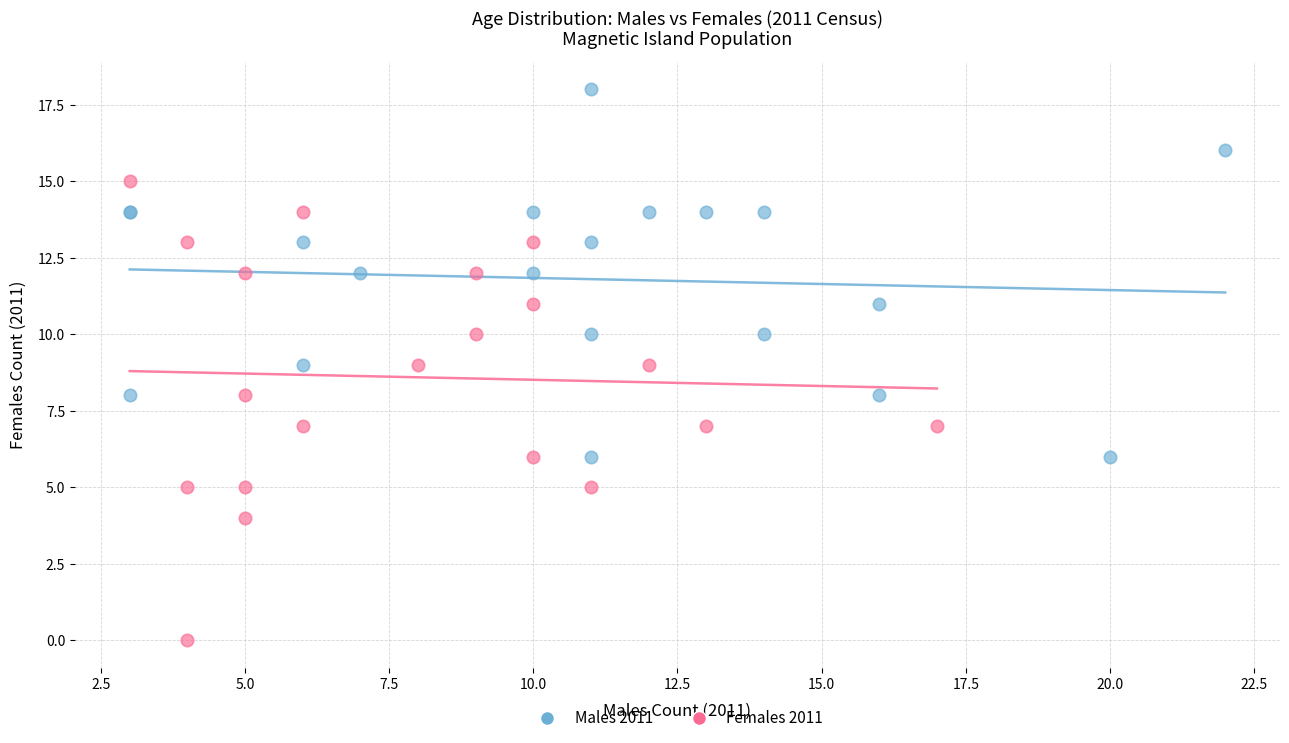

Which series contains the lowest Y value?

Females 2011